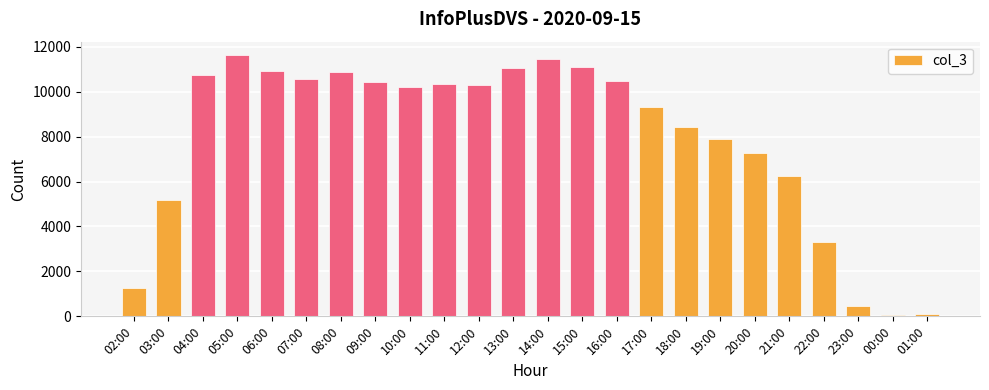

What is the greatest value displayed?

11644